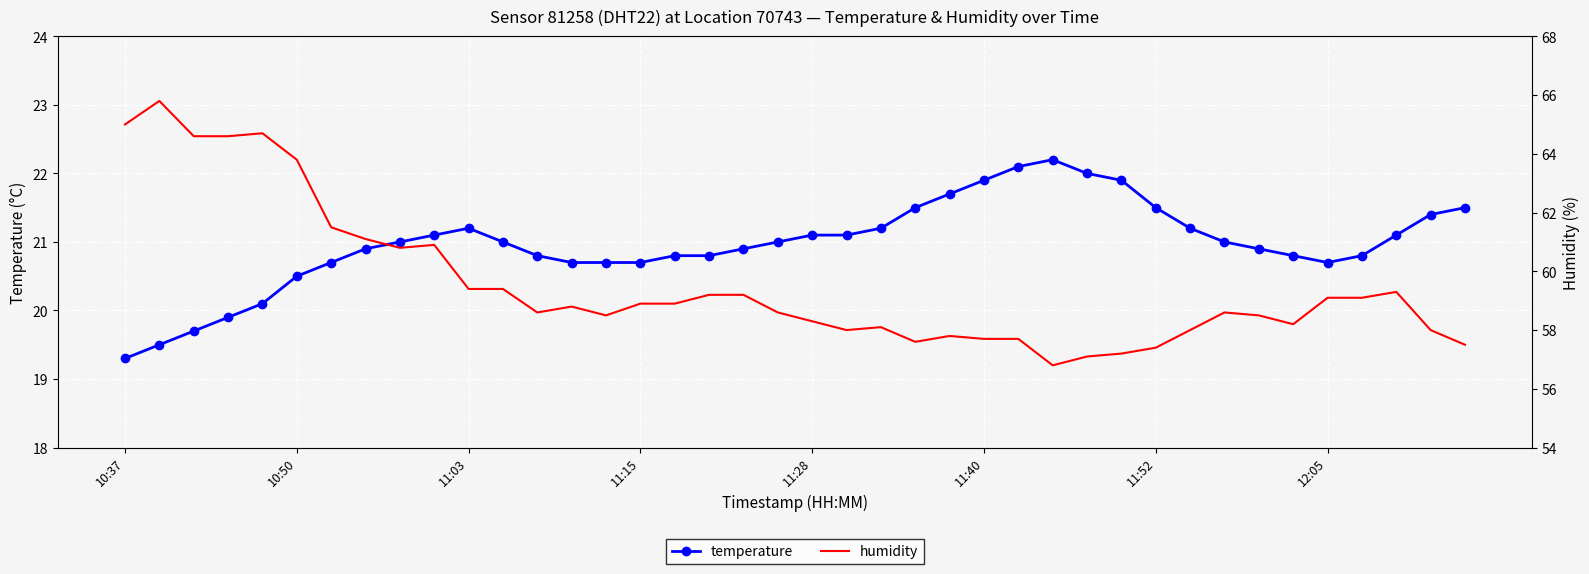

Reading left to right, list all the values displayed in this chart.

temperature: 19.3	19.5	19.7	19.9	20.1	20.5	20.7	20.9	21.0	21.1	21.2	21.0	20.8	20.7	20.7	20.7	20.8	20.8	20.9	21.0	21.1	21.1	21.2	21.5	21.7	21.9	22.1	22.2	22.0	21.9	21.5	21.2	21.0	20.9	20.8	20.7	20.8	21.1	21.4	21.5
humidity: 65.0	65.8	64.6	64.6	64.7	63.8	61.5	61.1	60.8	60.9	59.4	59.4	58.6	58.8	58.5	58.9	58.9	59.2	59.2	58.6	58.3	58.0	58.1	57.6	57.8	57.7	57.7	56.8	57.1	57.2	57.4	58.0	58.6	58.5	58.2	59.1	59.1	59.3	58.0	57.5